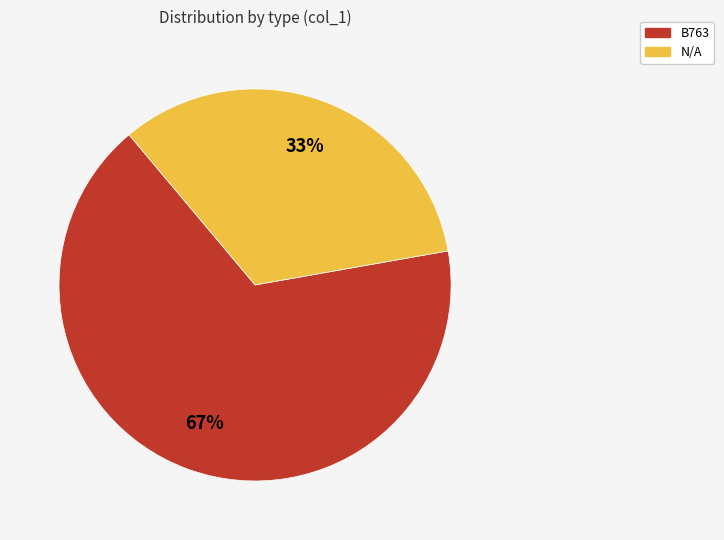

Is it true that B763 is 67% of the pie?

True